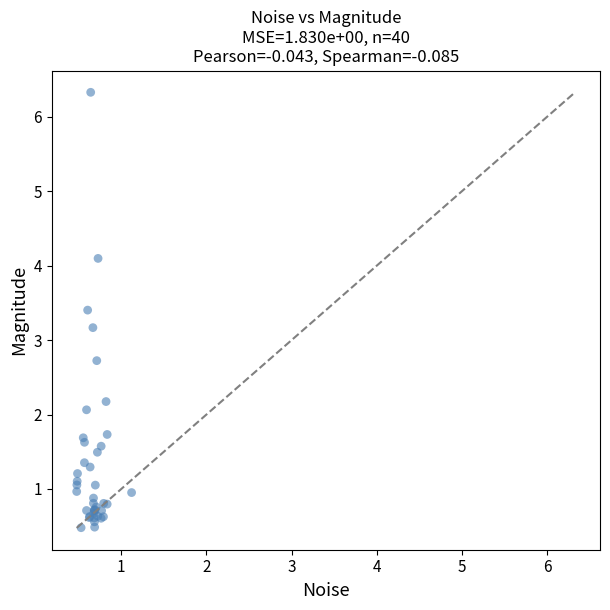

What Y value in the scatter plot is closest to 3?

3.2